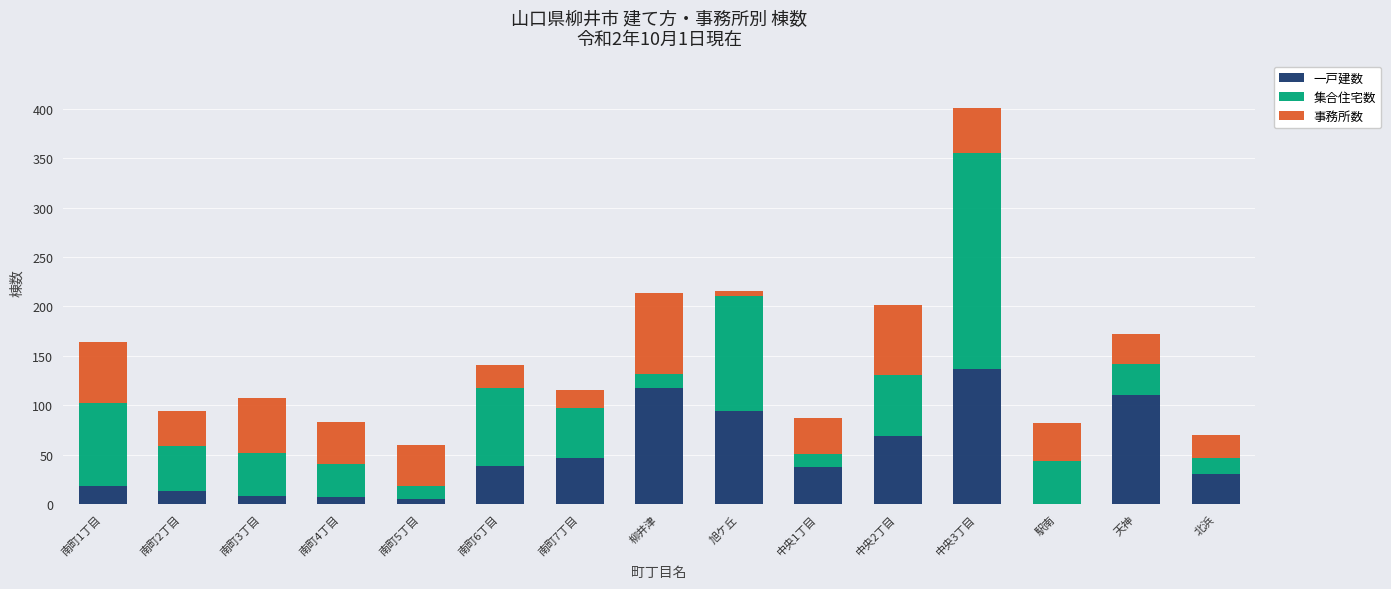

What is the sum of all 一戸建数 values?

730